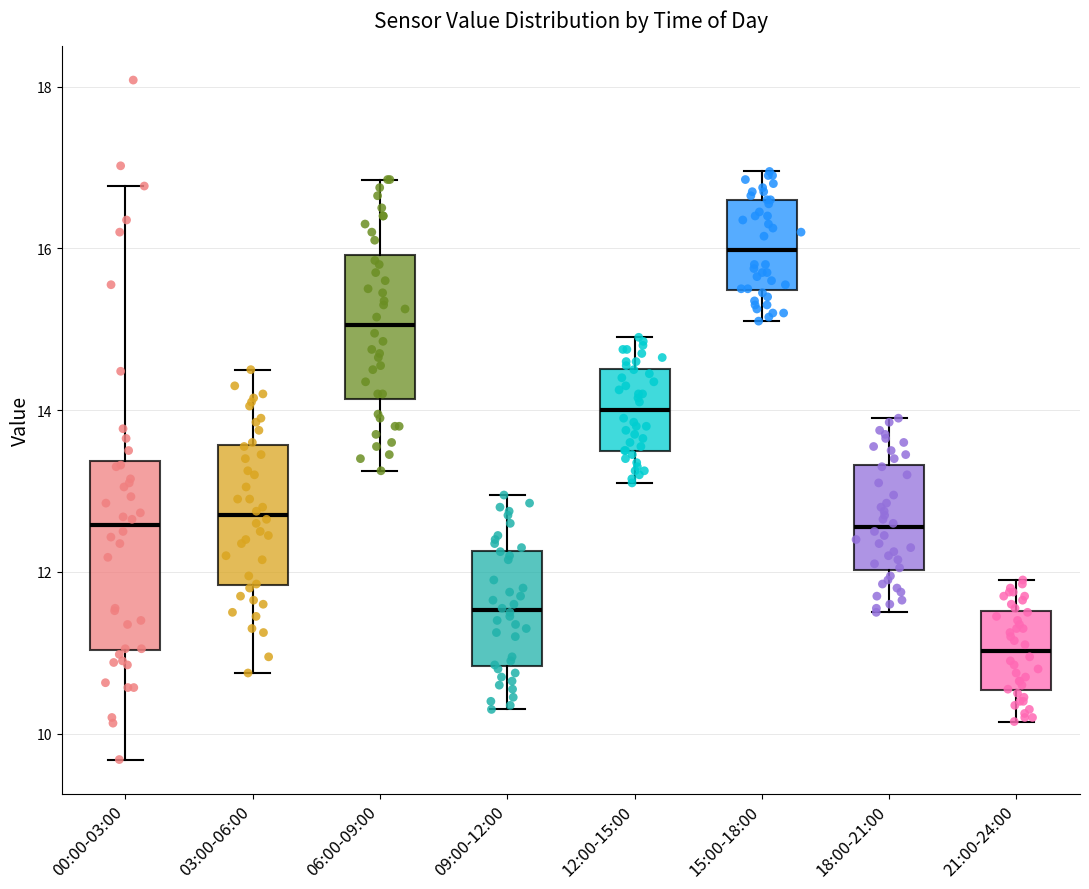

Which box's median line is the highest?

15:00-18:00